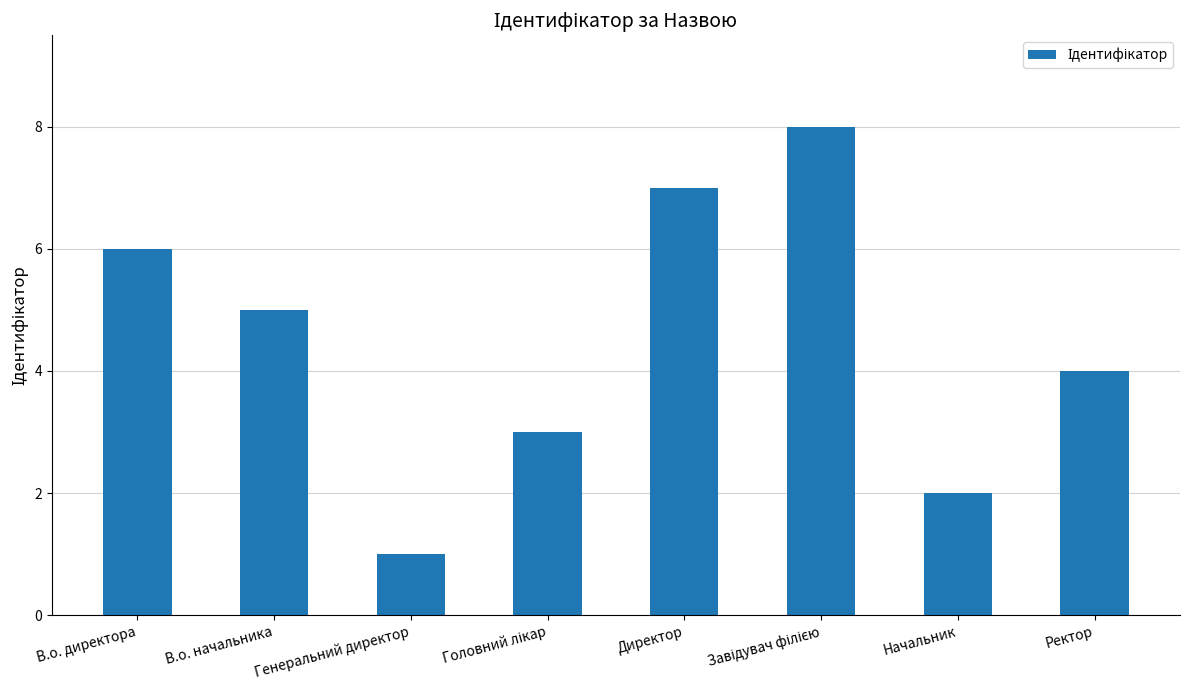

What is the smallest value displayed?

1